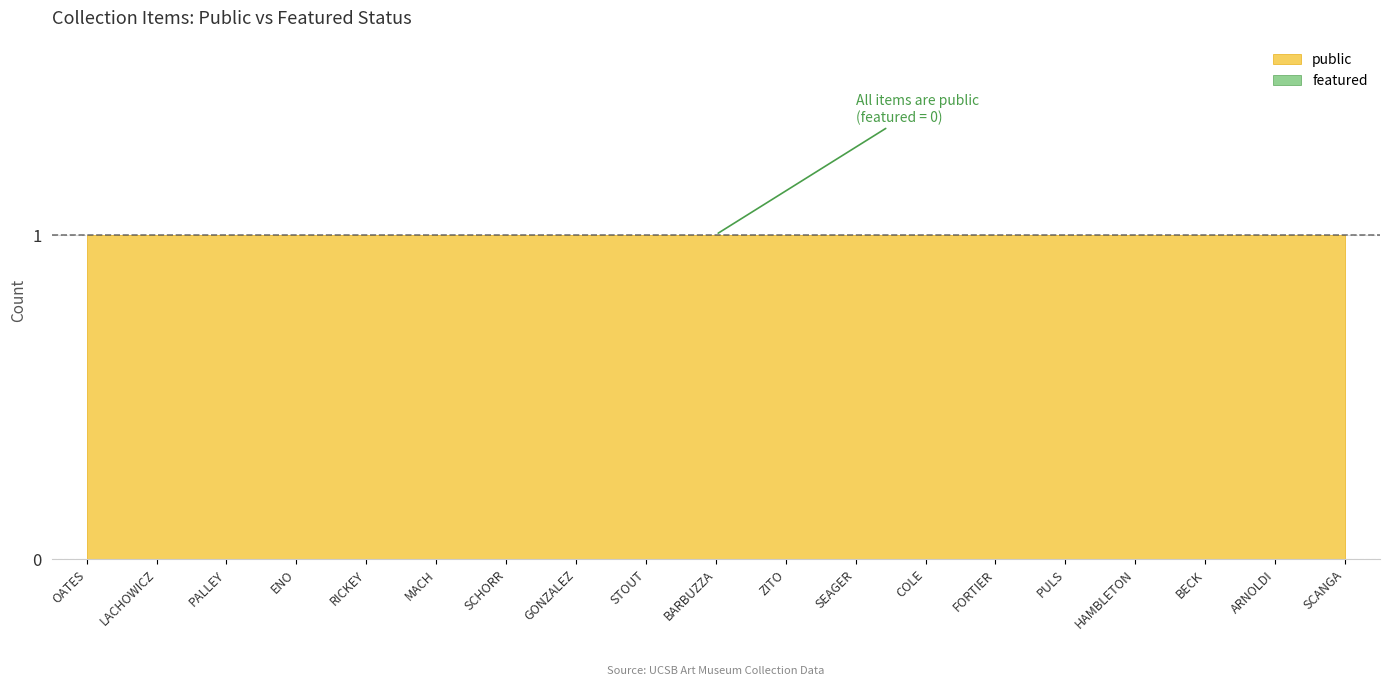

True or false: public has more than 2 interior local peaks.

False